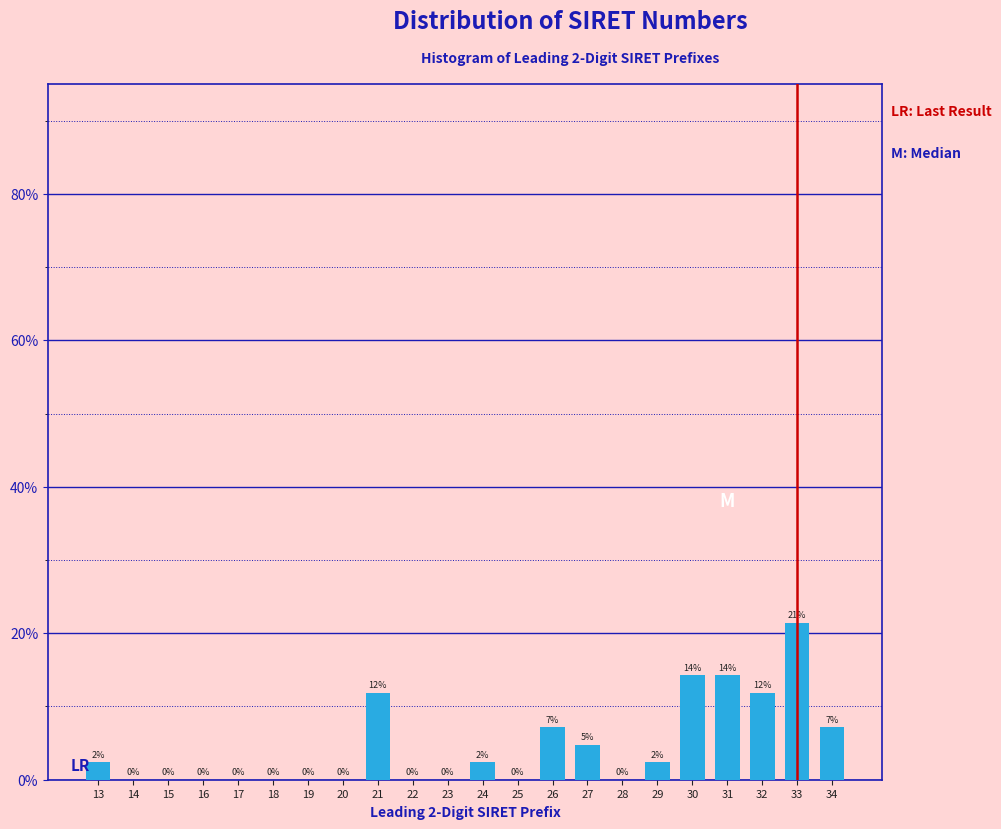

Where does the data first go above 2?

13